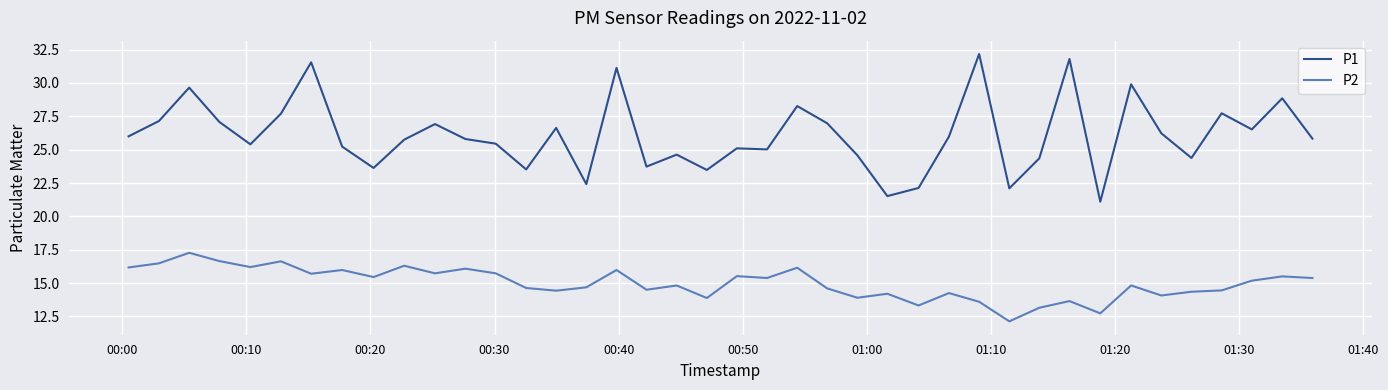

True or false: P1 and P2 cross at least once.

False